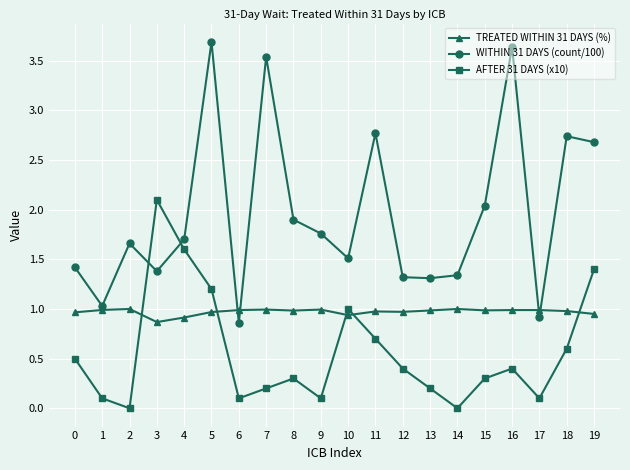

What is the average value of the AFTER 31 DAYS (x10) series?

0.6